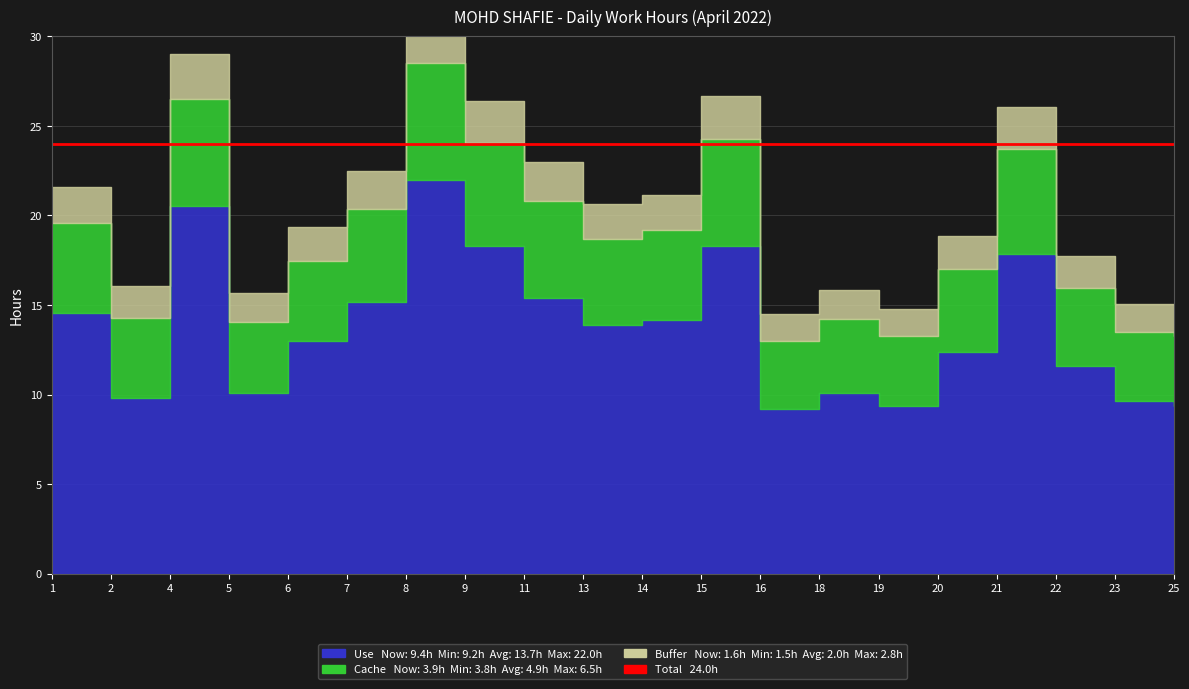

How many categories are shown in the chart?

20